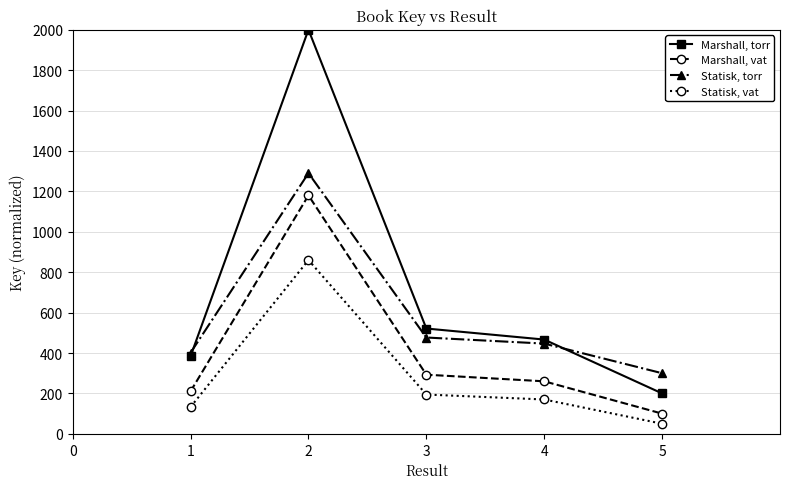

True or false: Statisk, vat has more than 1 points higher than both neighbors.

False